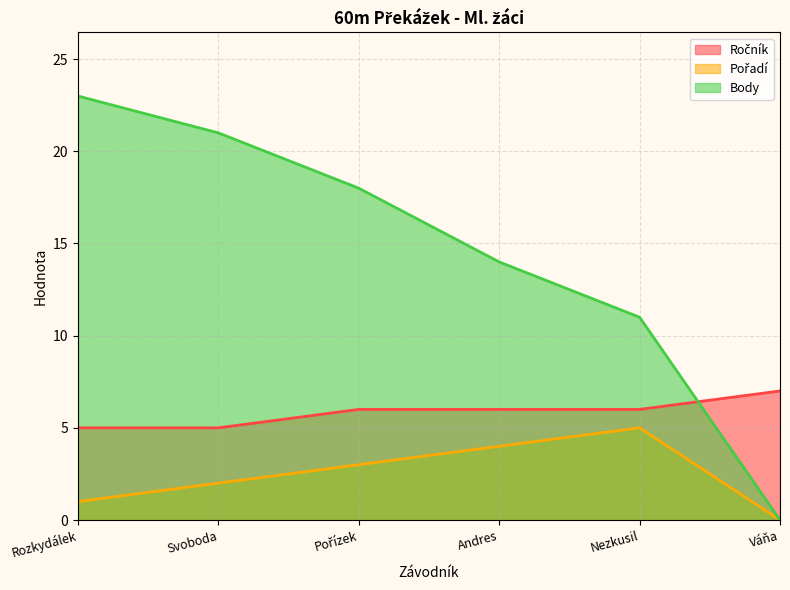

Is the value of Body at Rozkydálek greater than the value of Pořadí at Pořízek?

Yes